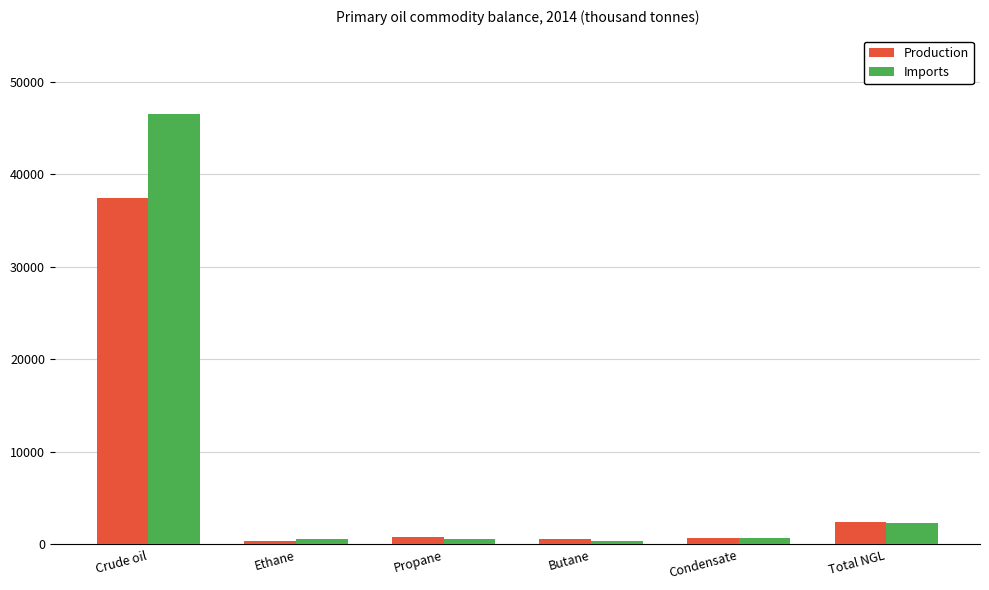

Which series has the largest range (max minus min)?

Imports